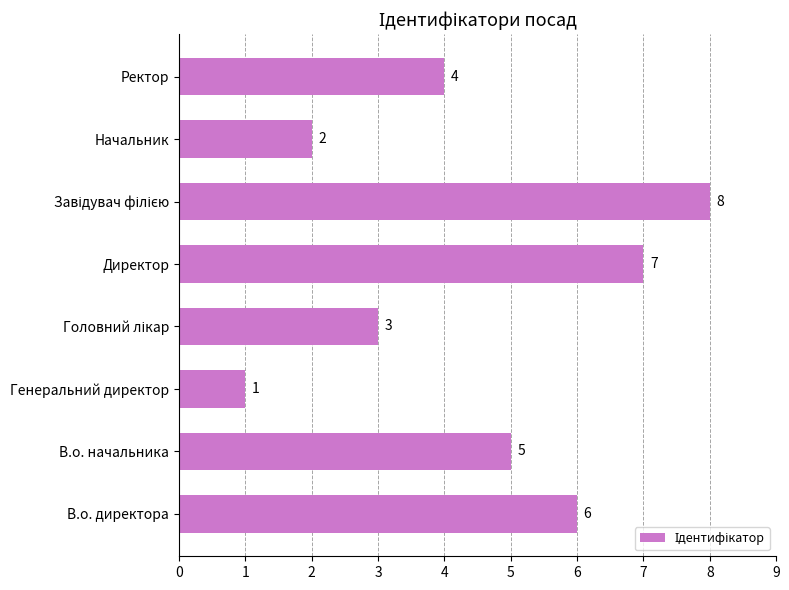

What is the difference between the maximum and second lowest values?

6